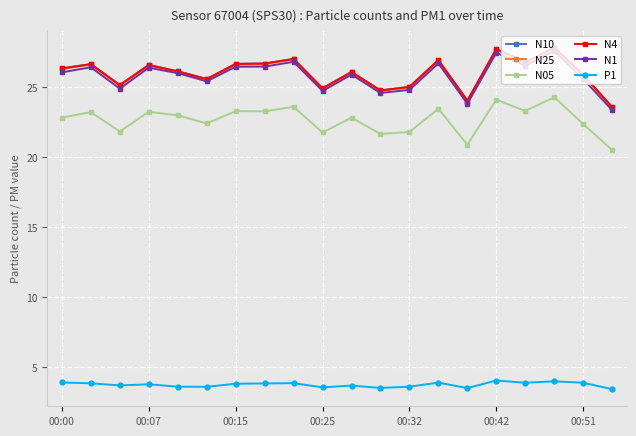

True or false: N05 and N10 cross at least once.

False